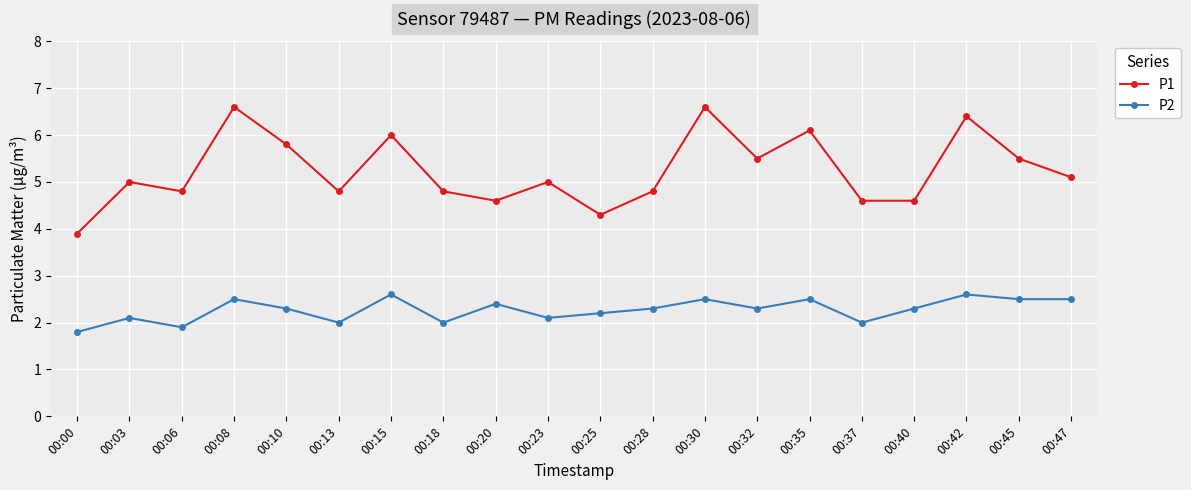

Rank the series by their average value, from lowest to highest.

P2, P1